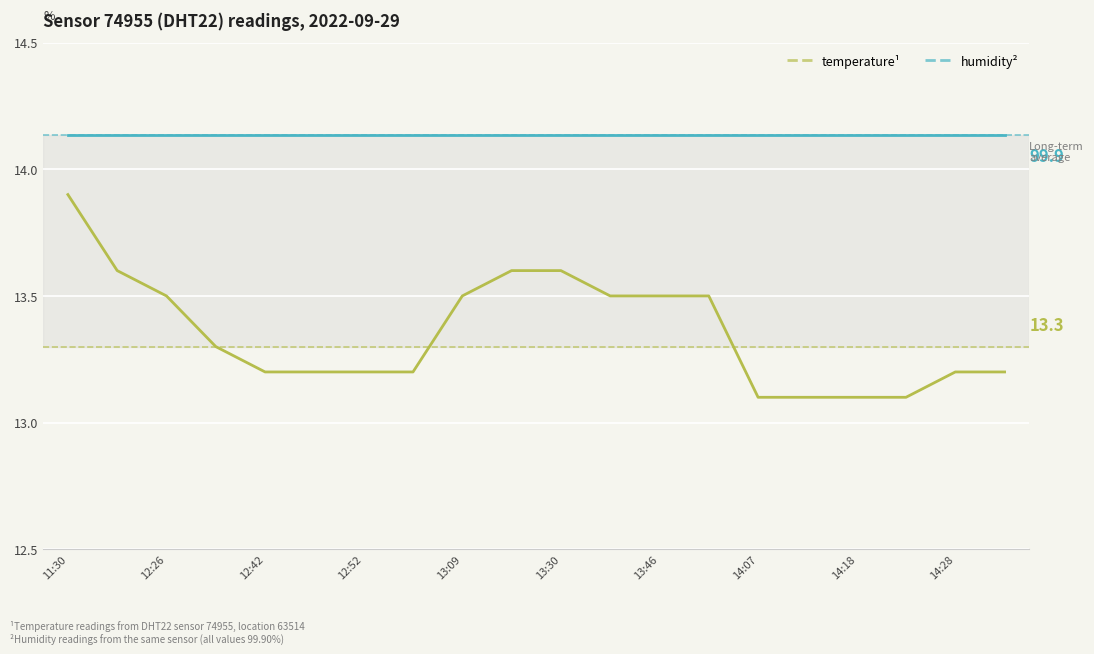

What is the smallest value displayed?

13.1